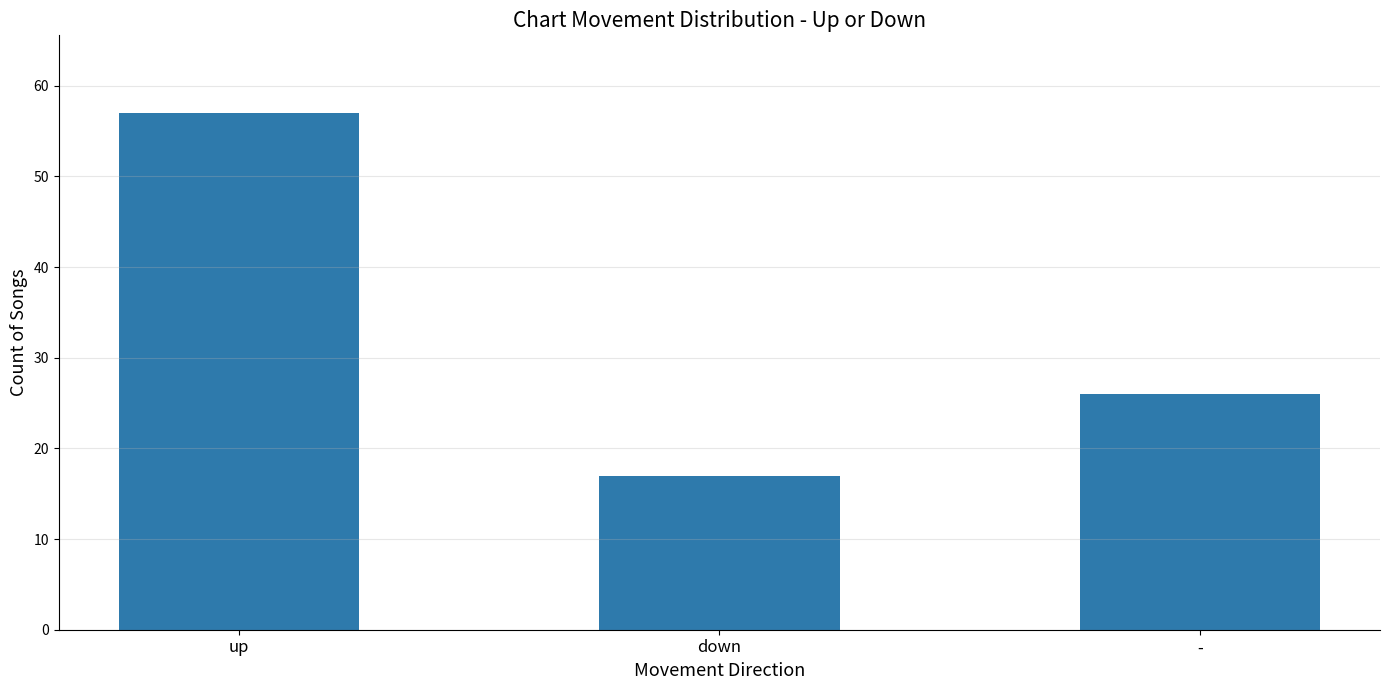

What value does the data have at down?

17